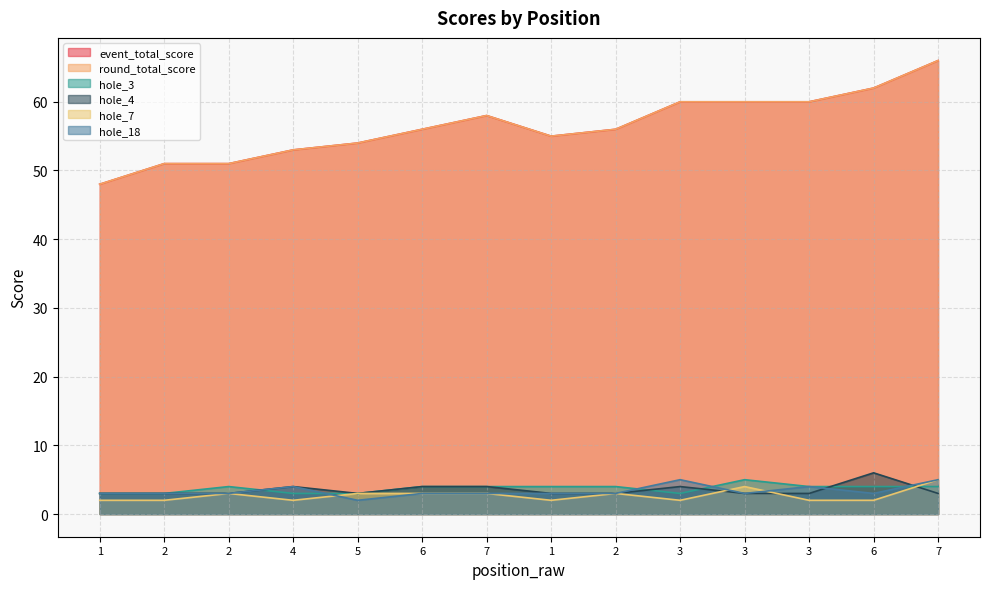

Which series changed the most between 5 and 1?

event_total_score